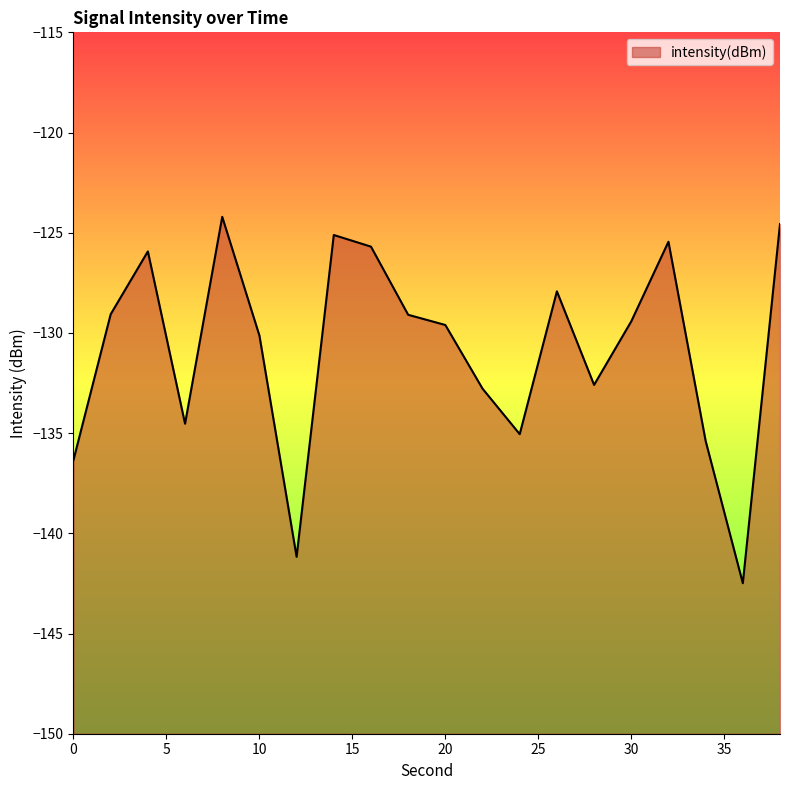

Does the chart display data point markers on the line(s)?

No